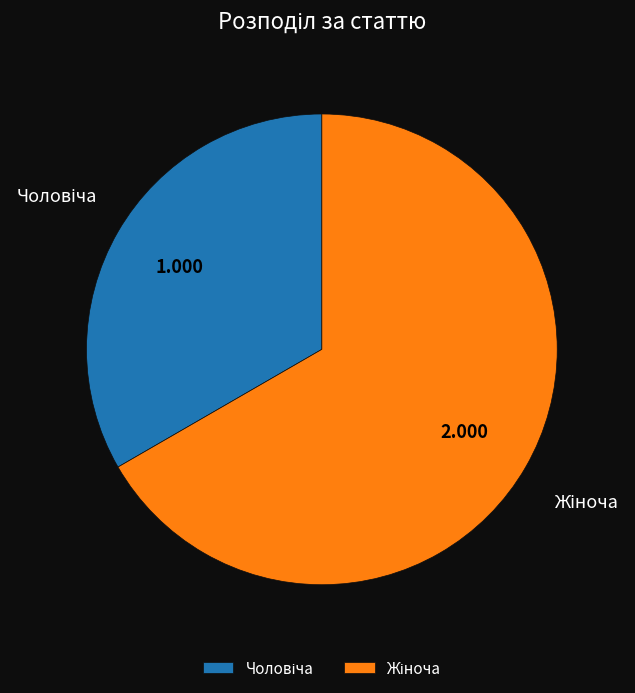

Does any single category account for the majority?

Yes